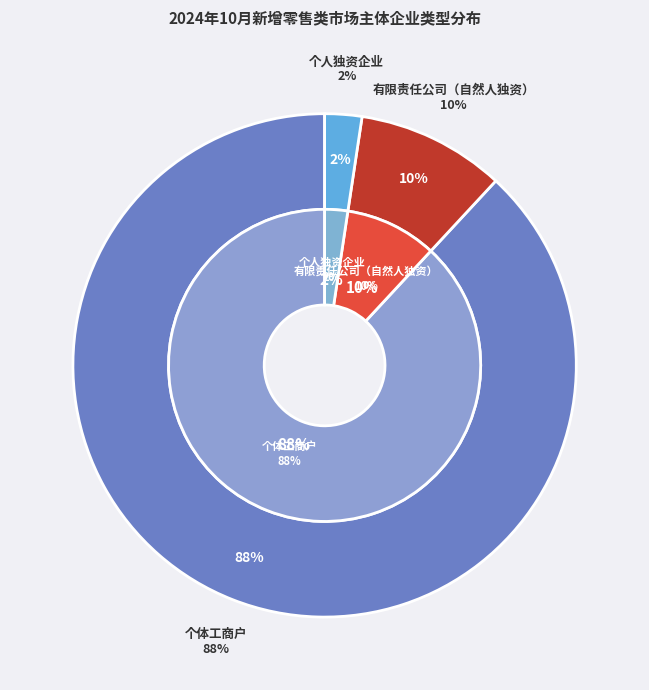

To the nearest percent, what is the average slice percentage?

33%